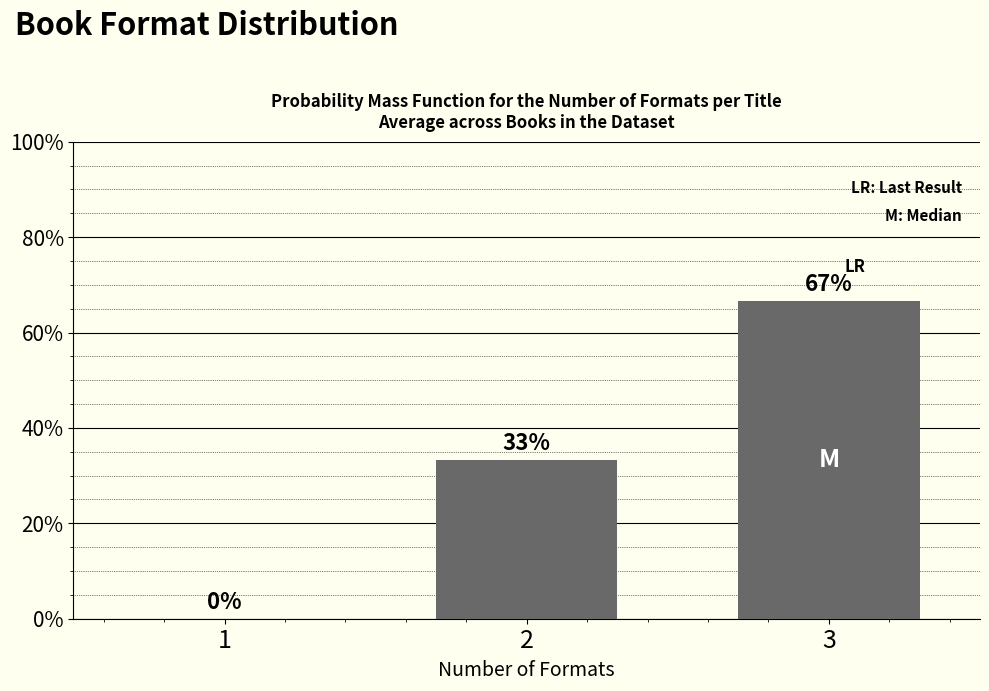

Are the bars horizontal?

No